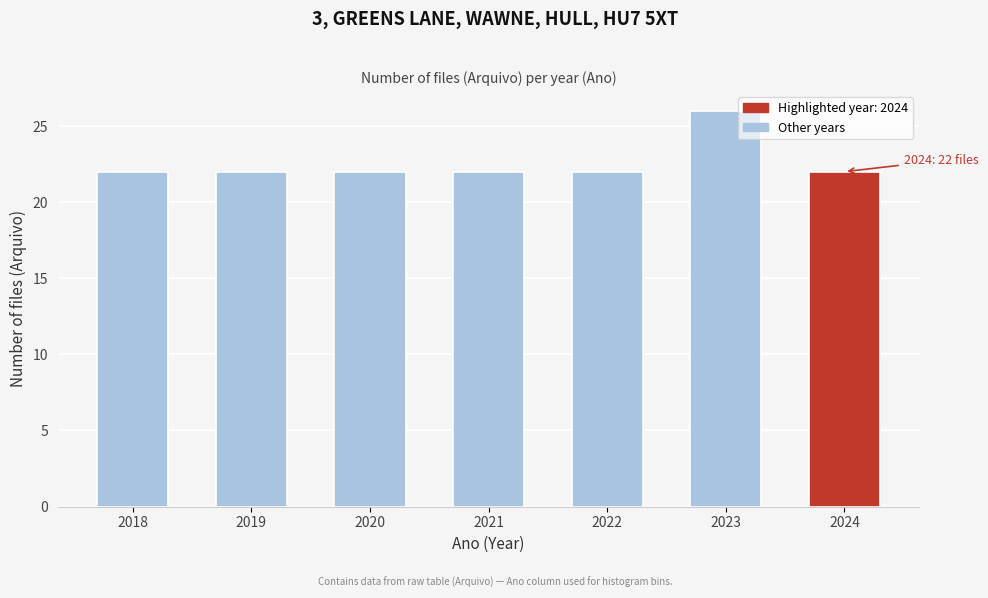

Reading left to right, what are all the values shown in this chart?

2018=22	2019=22	2020=22	2021=22	2022=22	2023=26	2024=22